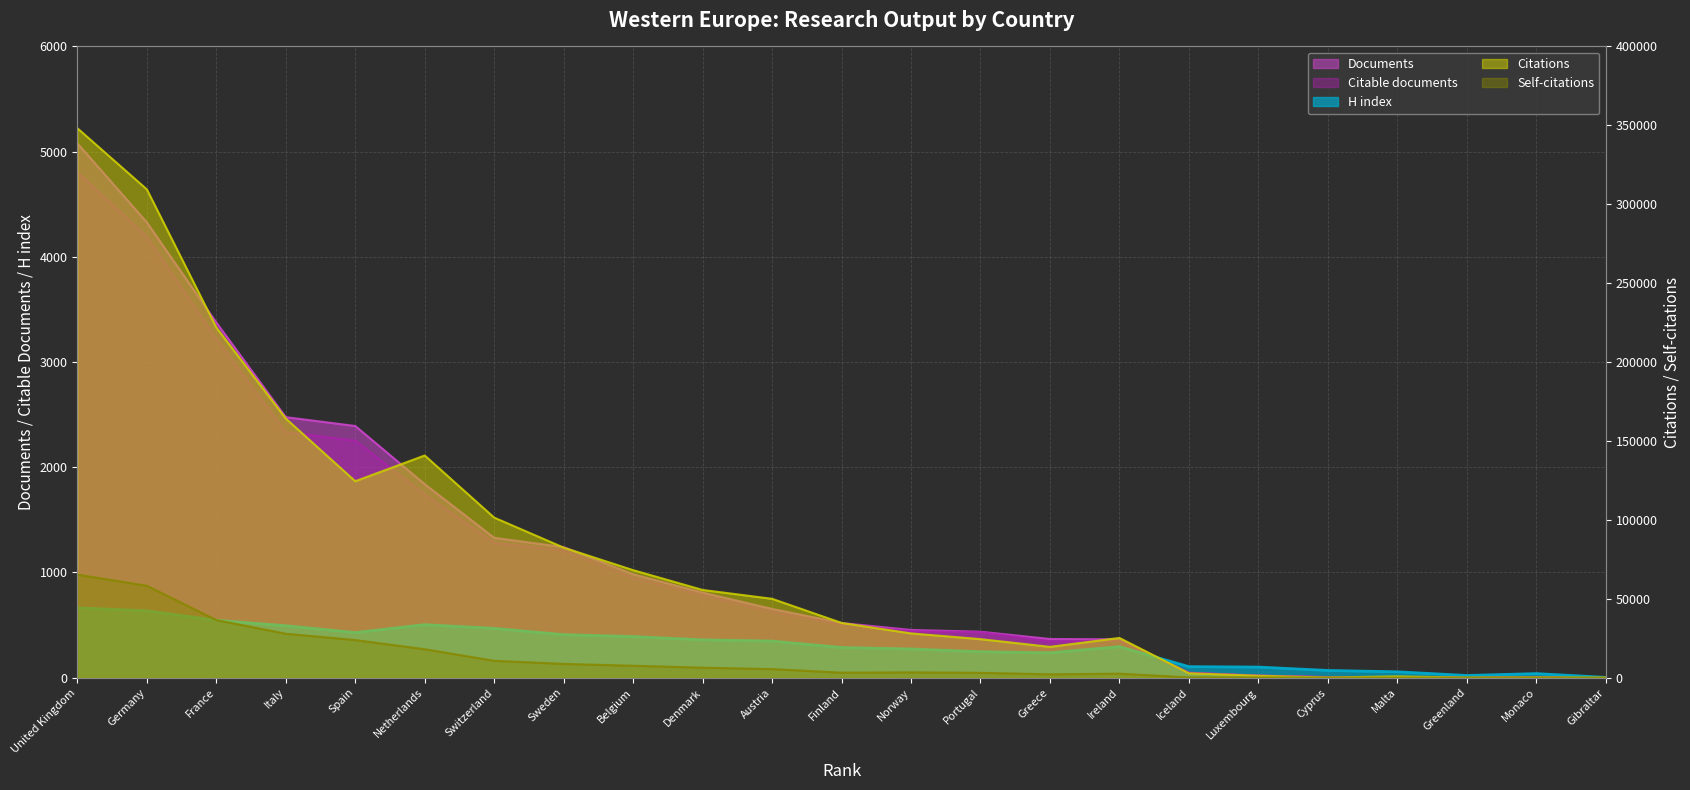

Does the chart display data point markers on the line(s)?

No